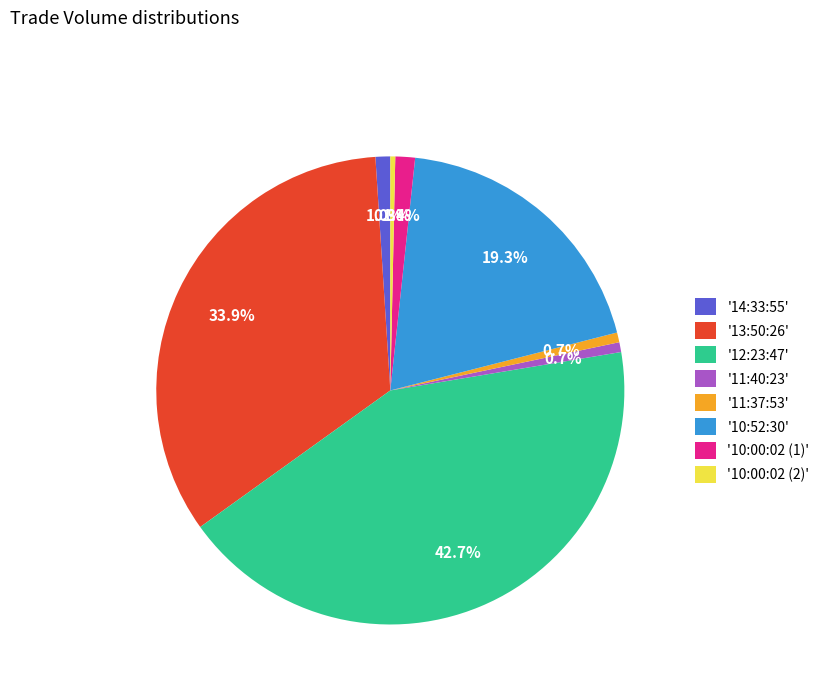

Which category has the biggest portion of the pie?

'12:23:47'